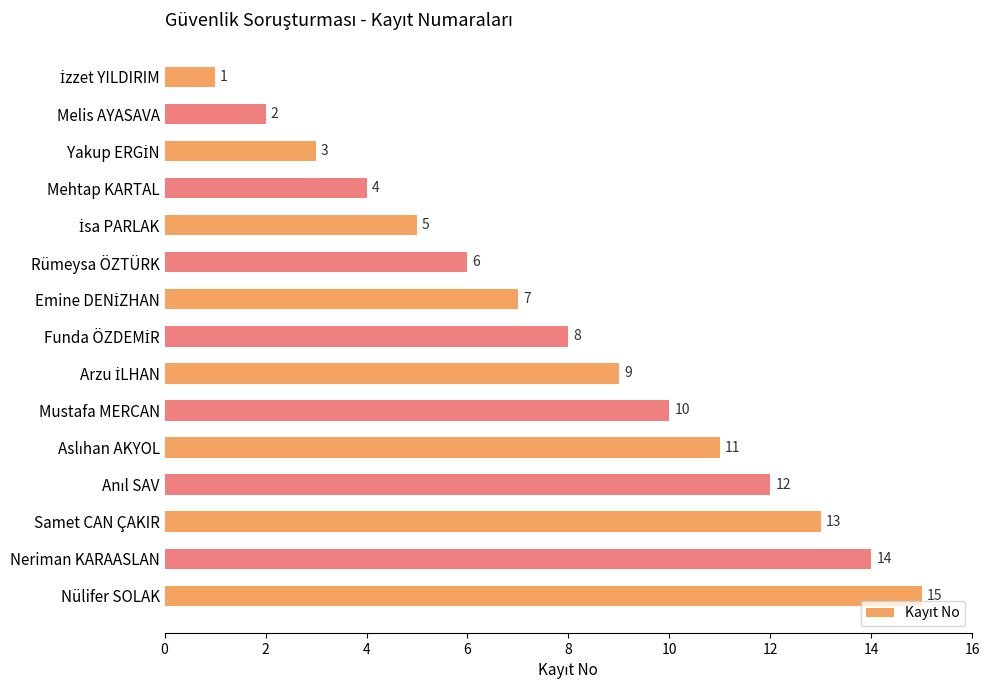

The value at Neriman KARAASLAN is 7. True or false?

False